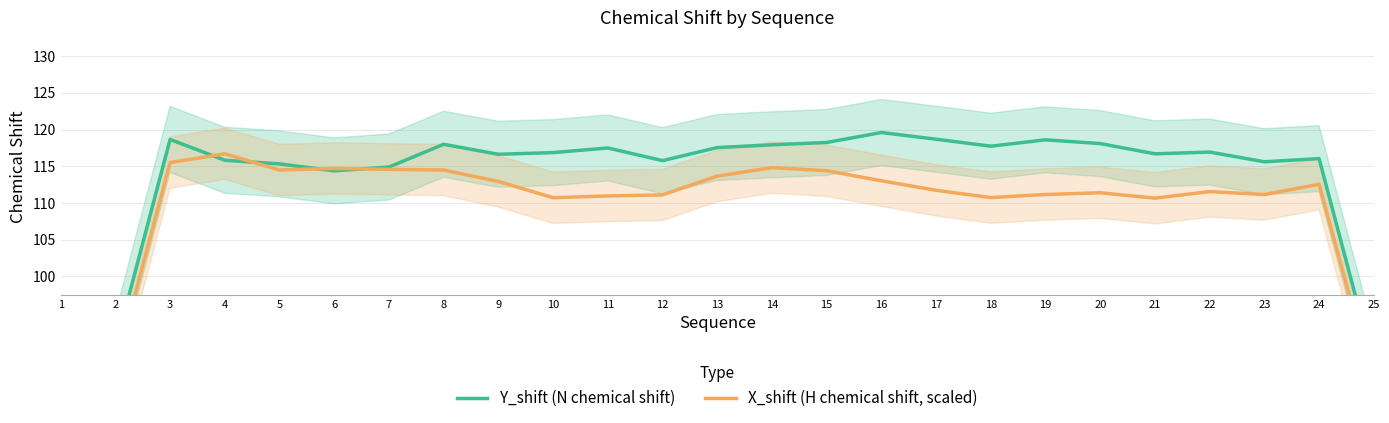

Which has a higher value, 22 or 16?

16